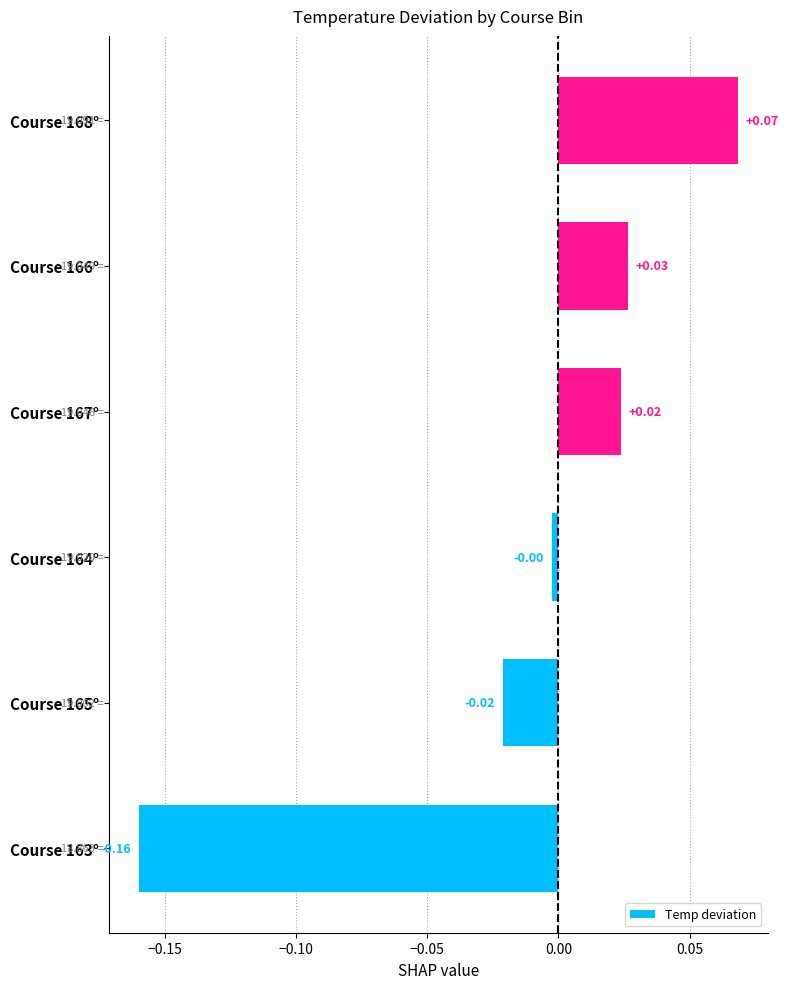

Which has a higher value, Course 164° or Course 166°?

Course 166°